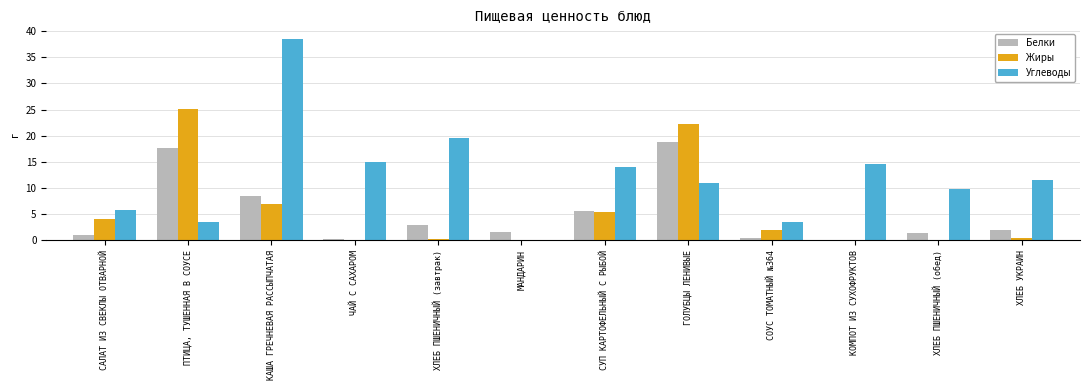

At which label is Белки closest to 9?

КАША ГРЕЧНЕВАЯ РАССЫПЧАТАЯ